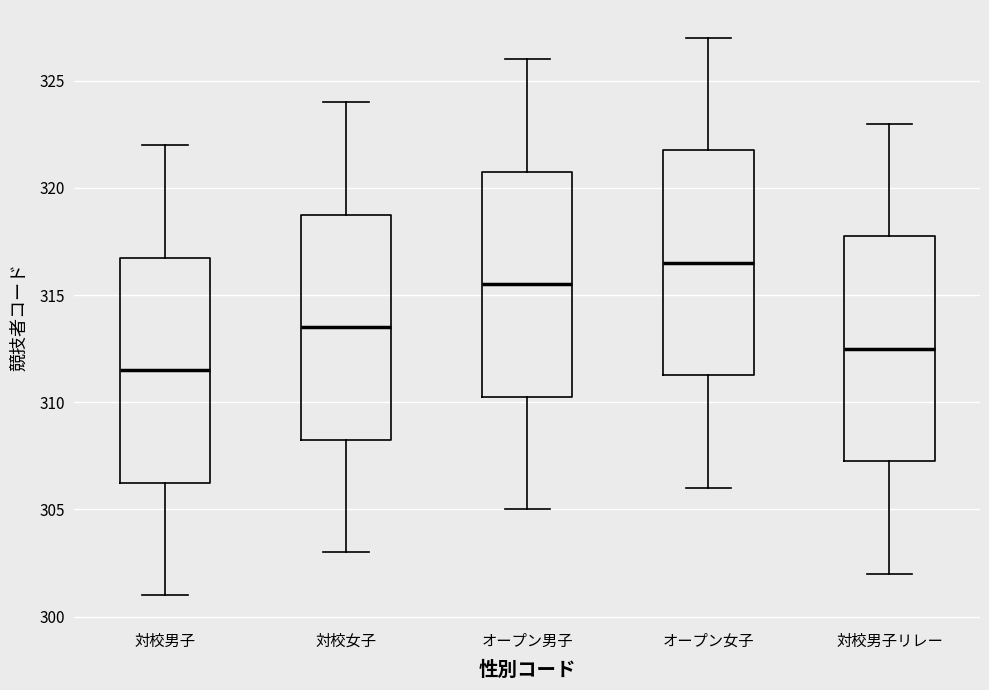

Which box's median line is the highest?

オープン女子